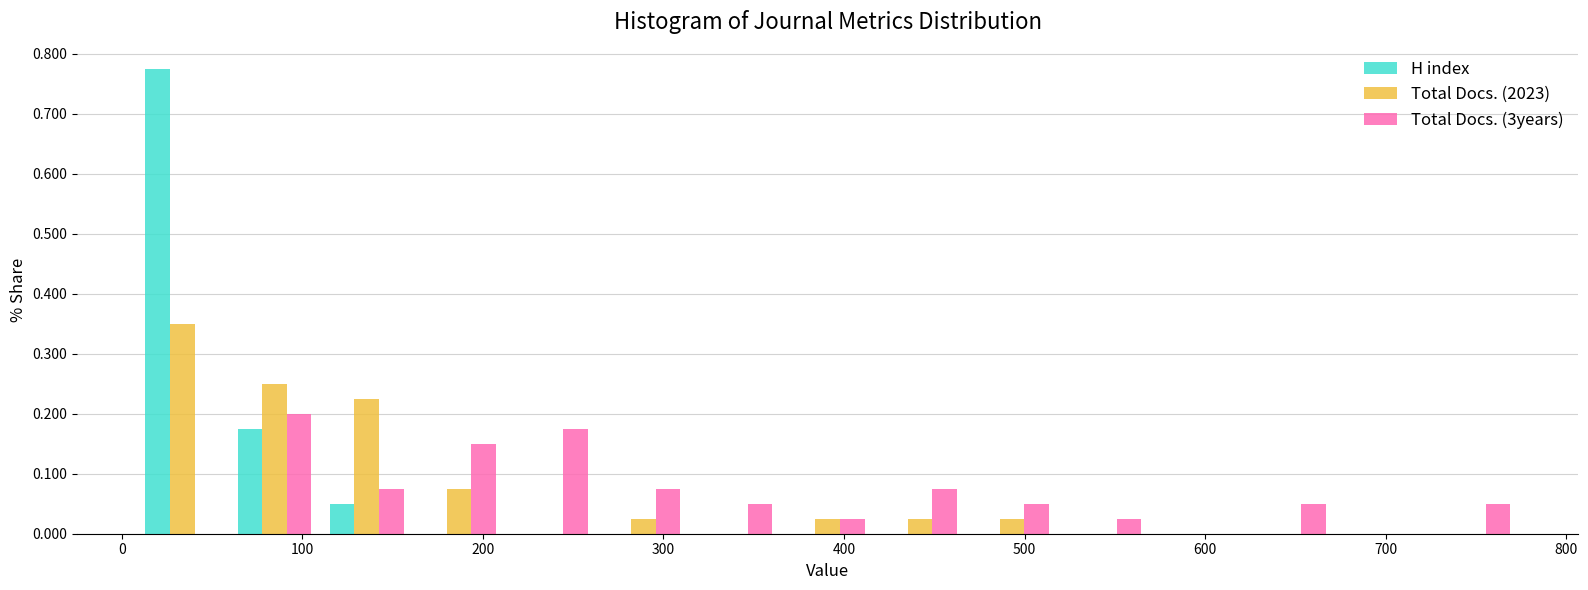

What is the height of the H index bar covering 60 to 110 on the x-axis? Neither the bar edges nor the heights are printed on the chart, so give them approximately, as read against the axes.

0.18